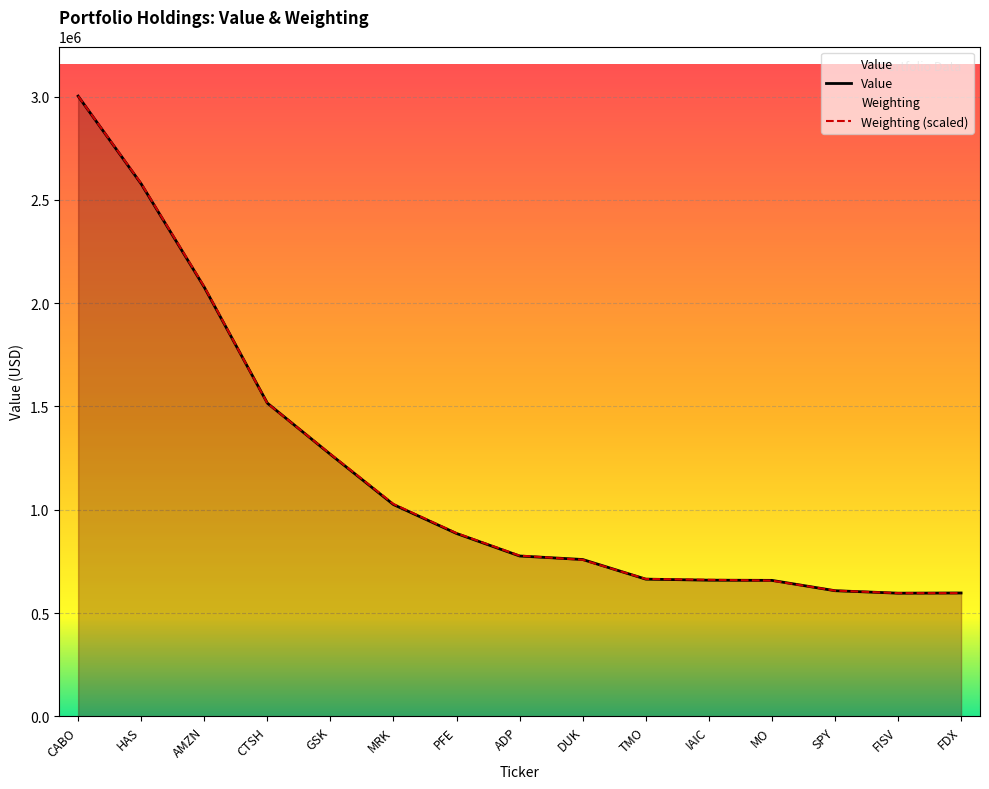

List the labels in order of Value value, smallest first.

FISV, FDX, SPY, MO, IAIC, TMO, DUK, ADP, PFE, MRK, GSK, CTSH, AMZN, HAS, CABO